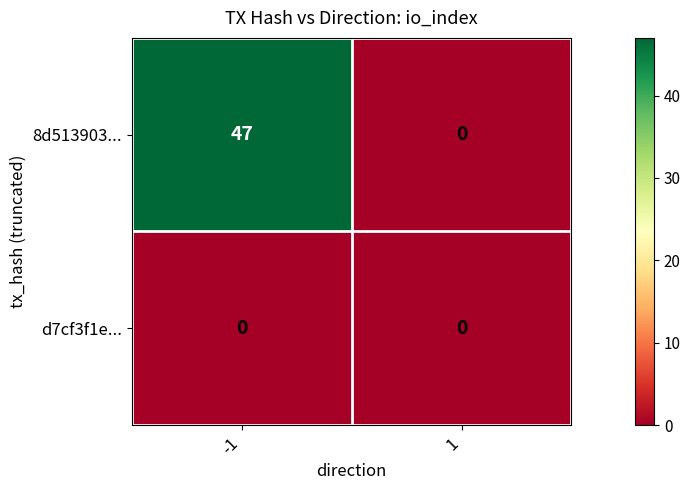

The value of 8d513903... at -1 is 76. True or false?

False